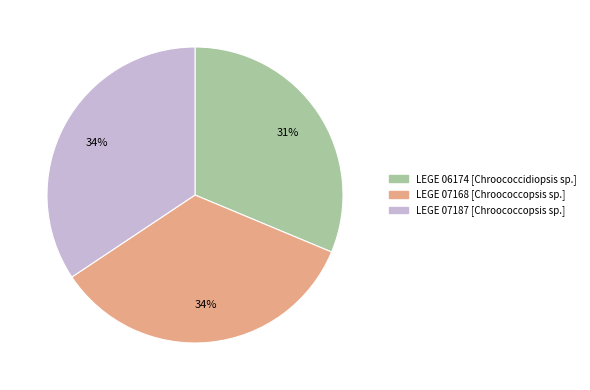

Do LEGE 06174 and LEGE 07187 together represent more than half of the pie?

Yes